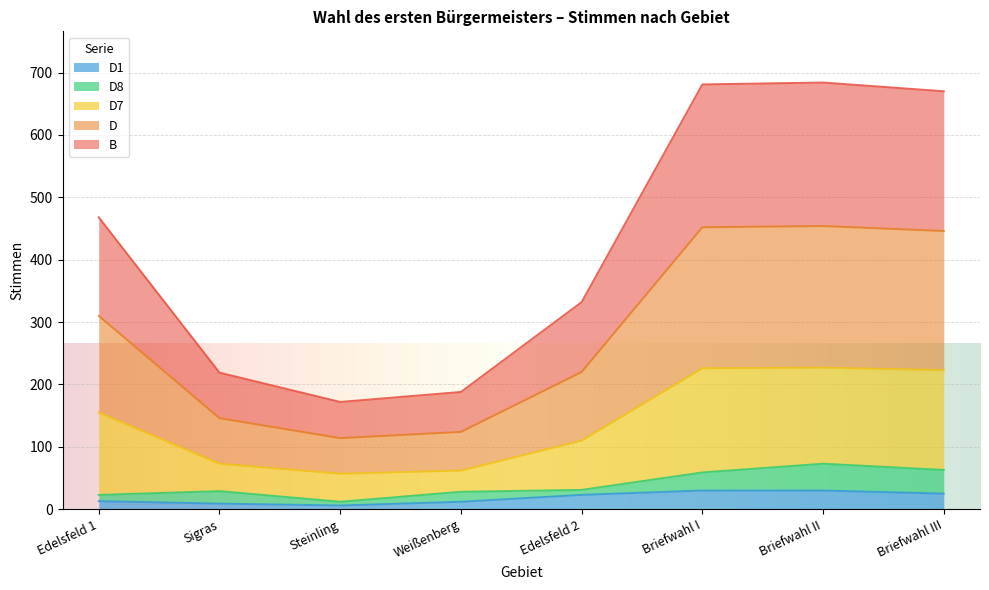

What is the total value across all series at Briefwahl I?

681